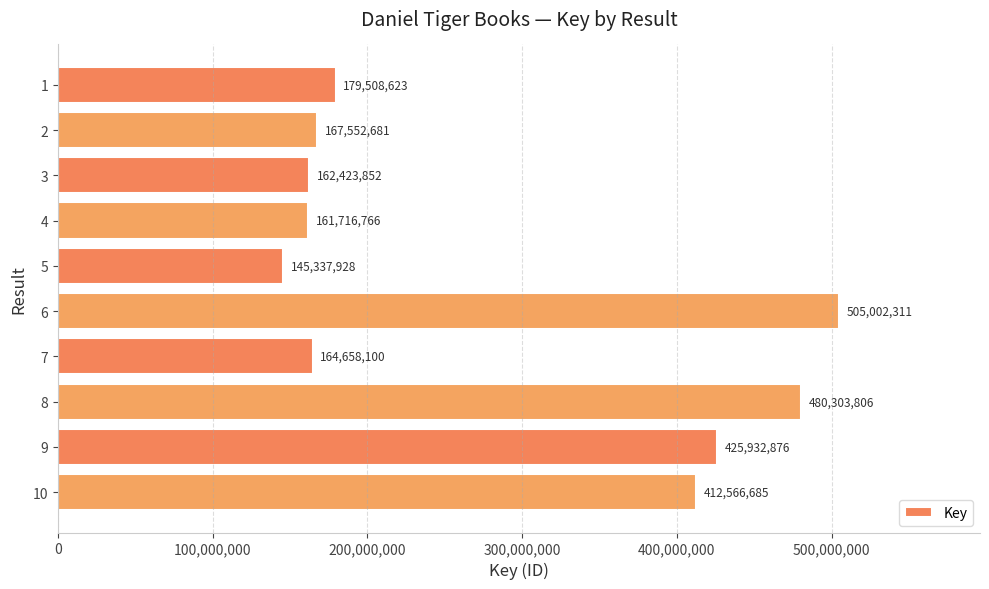

The value at 3 is 162423852. True or false?

True